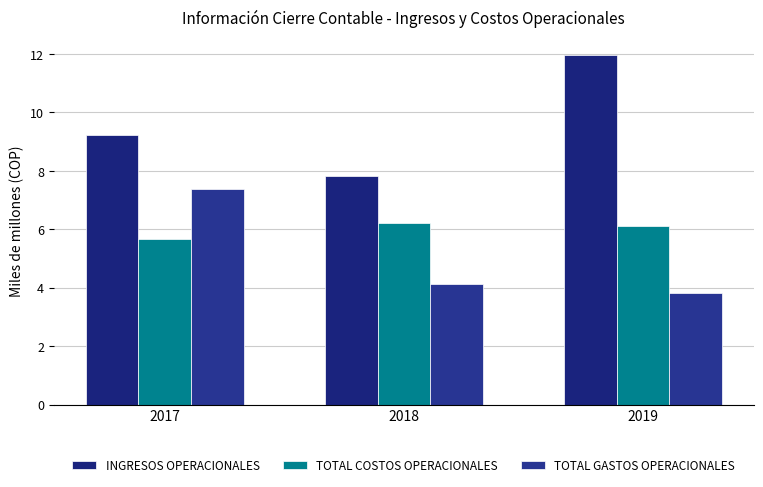

Reading right to left, extract all data points from this chart.

INGRESOS OPERACIONALES: 12.0	7.8	9.2
TOTAL COSTOS OPERACIONALES: 6.1	6.2	5.7
TOTAL GASTOS OPERACIONALES: 3.8	4.1	7.4